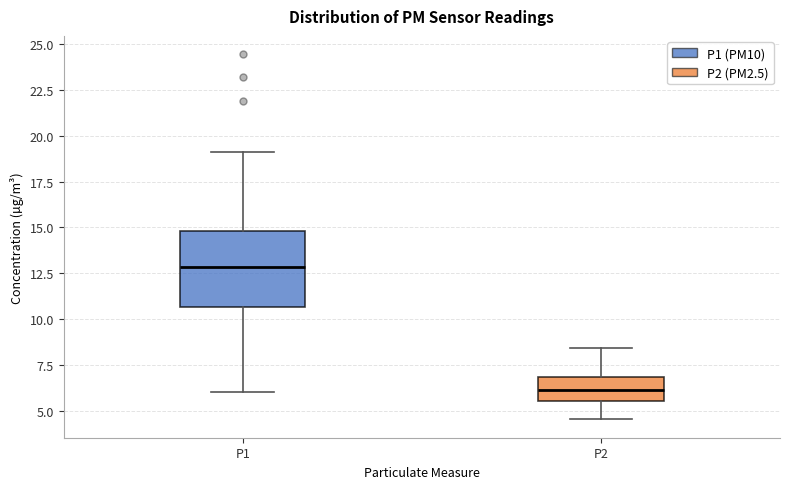

Reading left to right, read every box against the y-axis: the position of its median line, the range the box covers, and the ends of its whiskers. The values are not printed on the chart, so give them approximately, as read against the axis.

P1: median 13.0, box 10.5 to 15.0, whiskers 6.0 to 19.0
P2: median 6.0, box 5.5 to 7.0, whiskers 4.5 to 8.5